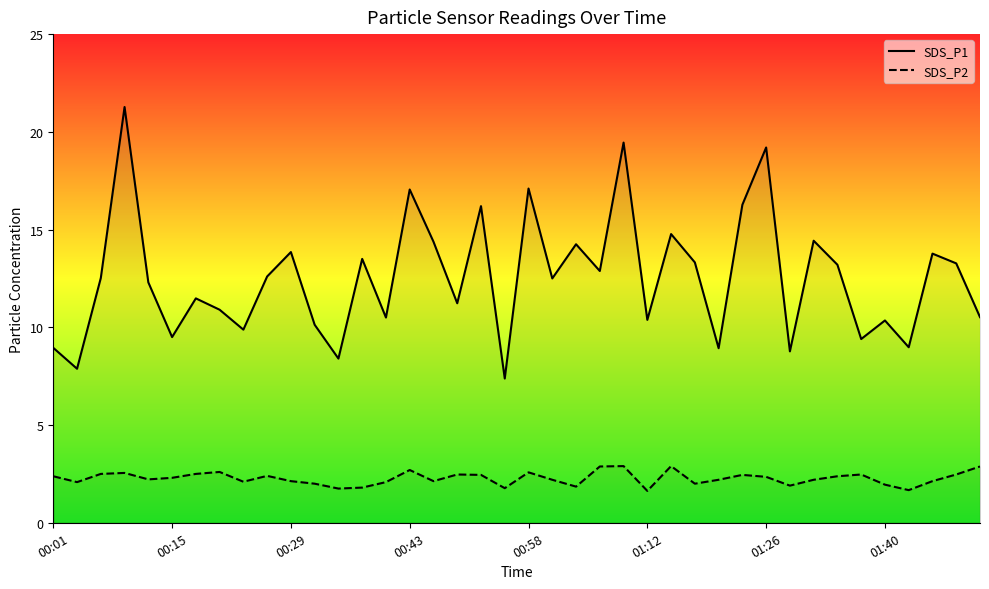

How many lines are shown in the chart?

2